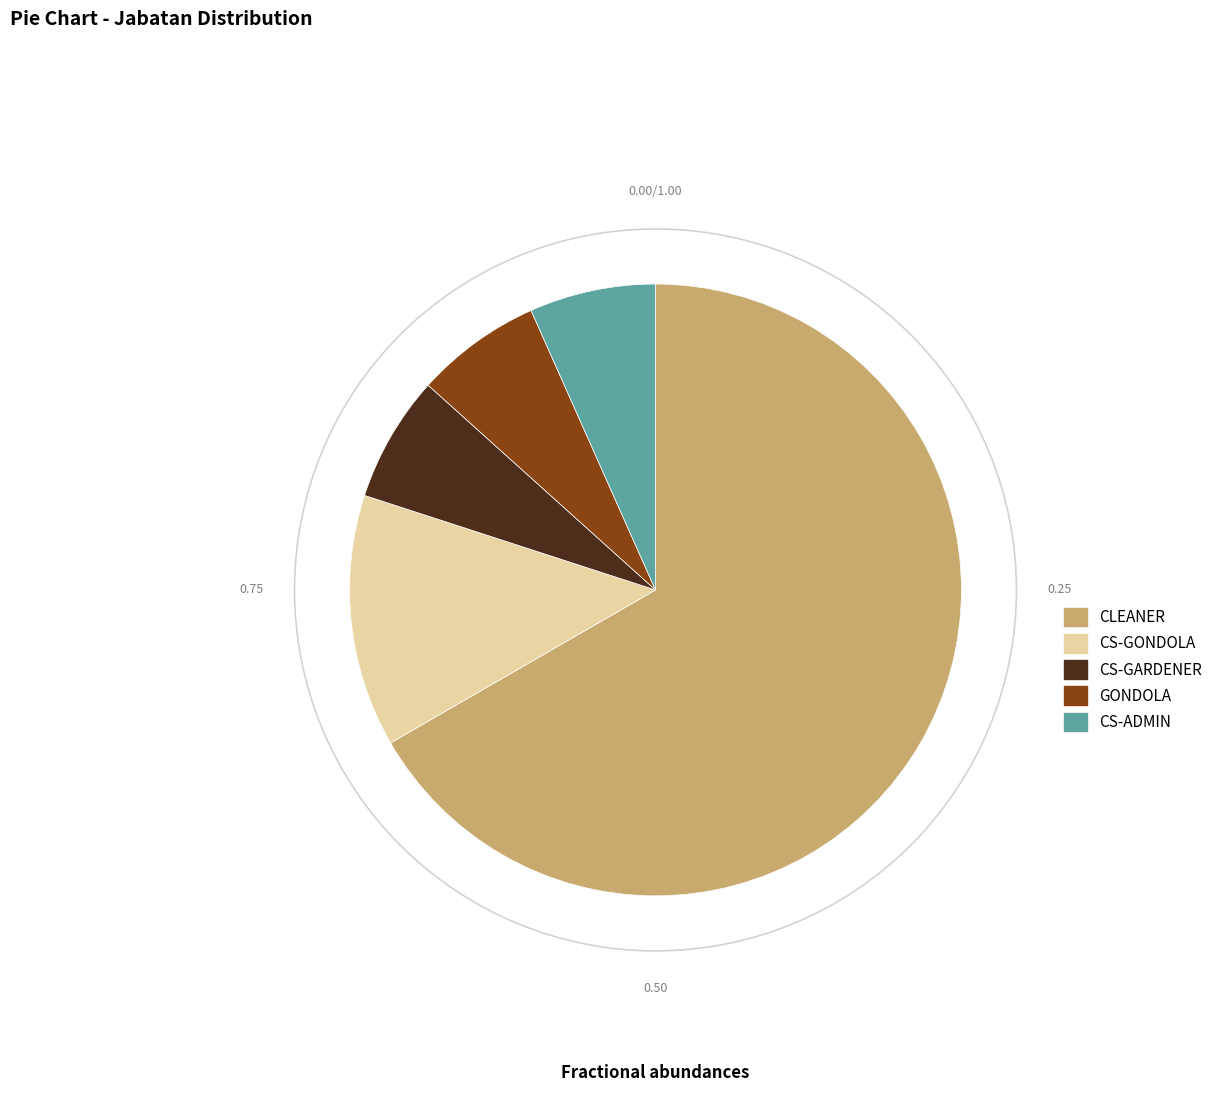

Which slice represents more than half of the pie?

CLEANER